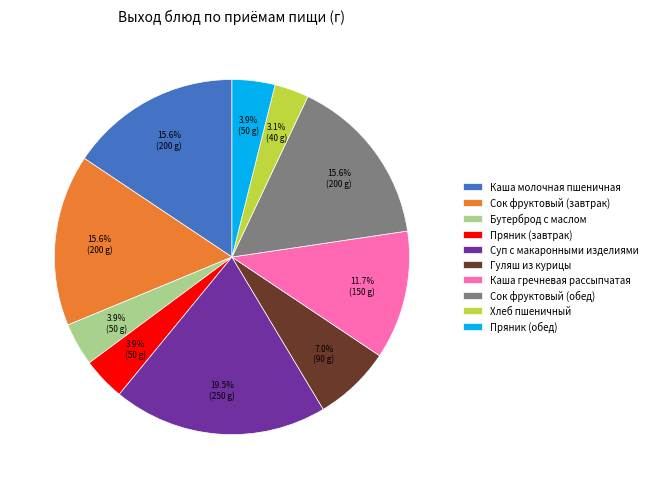

To the nearest percent, what is the average slice percentage?

10%